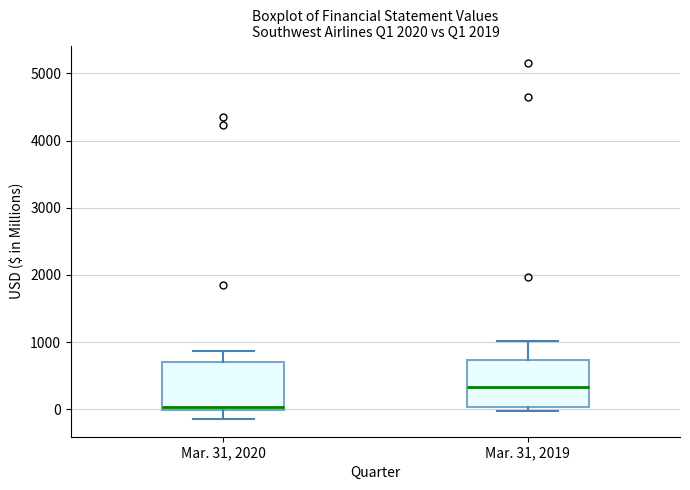

Reading left to right, read every box against the y-axis: the position of its median line, the range the box covers, and the ends of its whiskers. The values are not printed on the chart, so give them approximately, as read against the axis.

Mar. 31, 2020: median 0 (just above the box's lower edge), box 0 to 700, whiskers -100 to 900
Mar. 31, 2019: median 300, box 0 to 700, whiskers 0 (just below the box's lower edge) to 1000